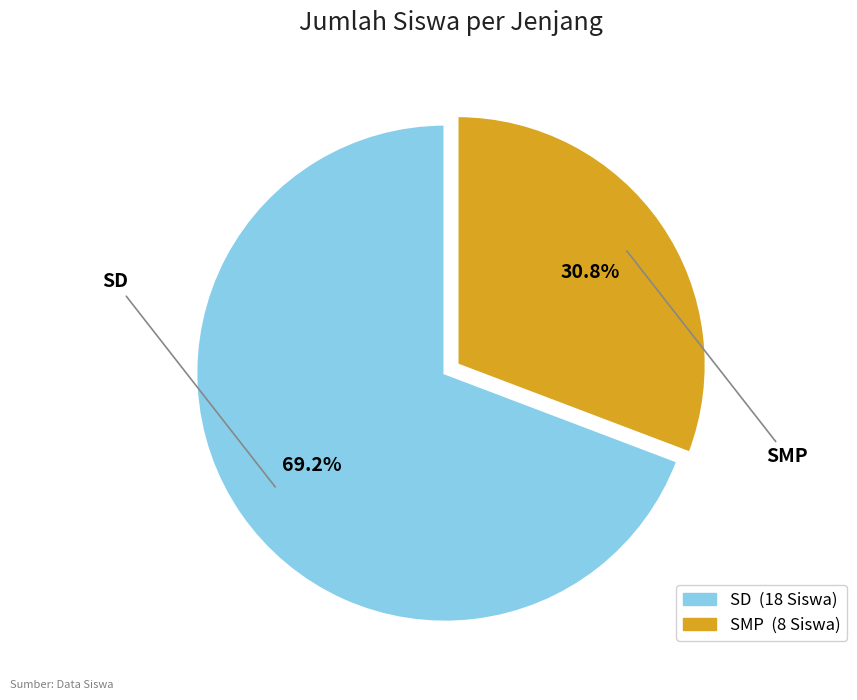

To the nearest percent, what portion does SD represent?

69%